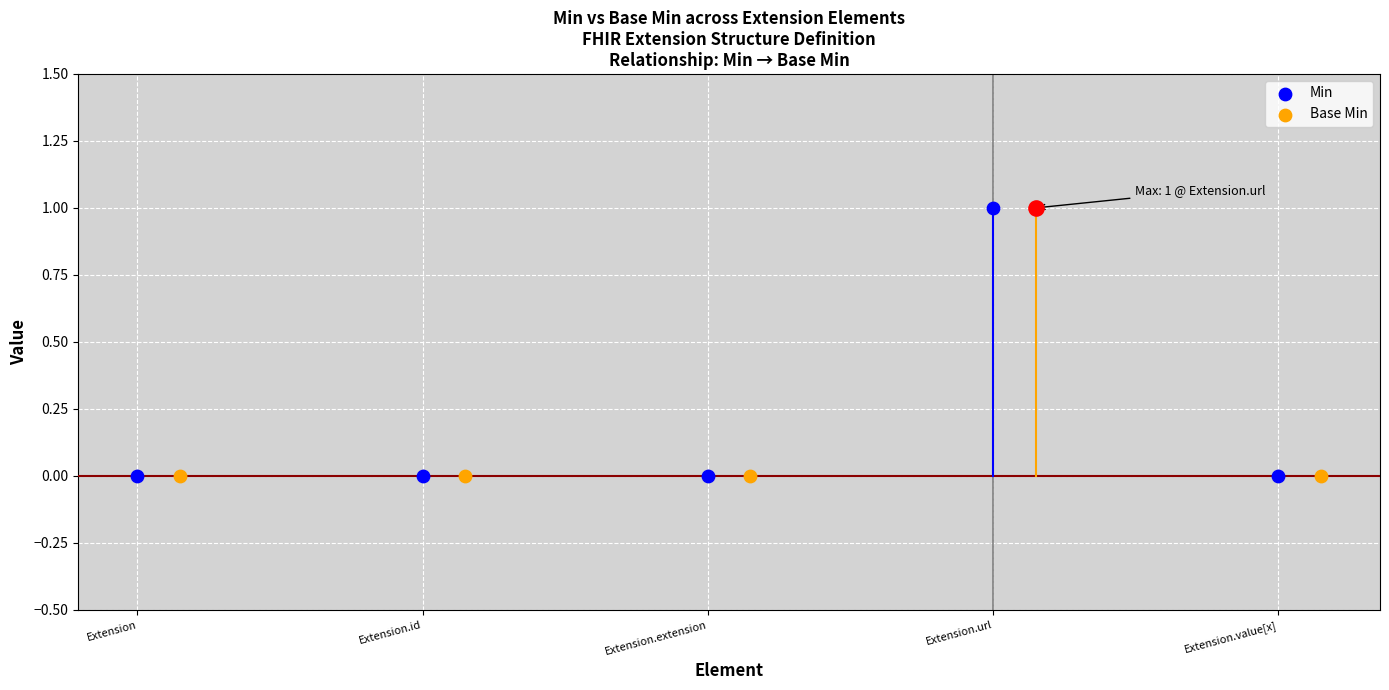

Which series has the largest total across all categories?

Min